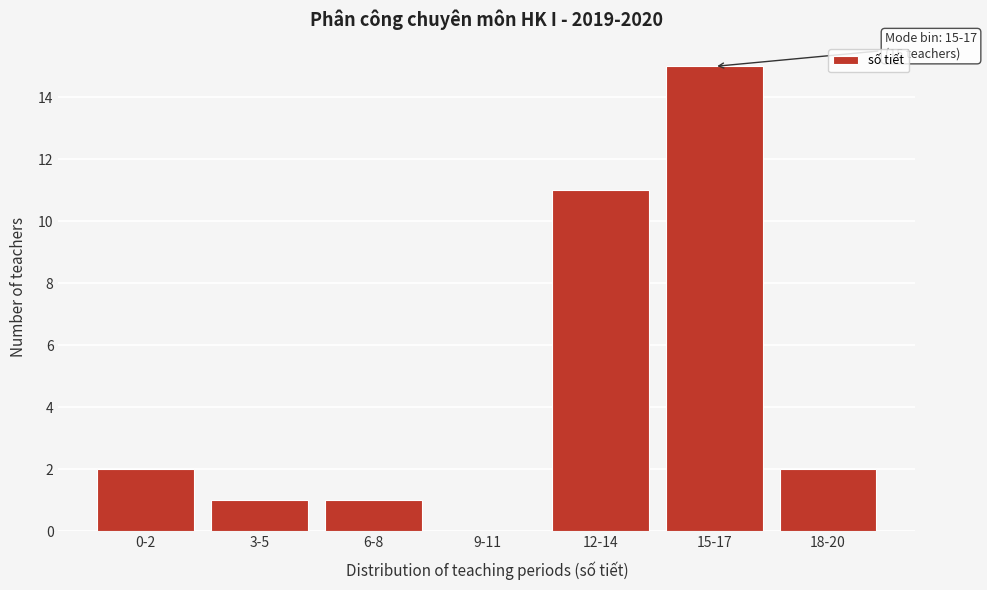

Reading left to right, what are all the values shown in this chart?

0-2=2	3-5=1	6-8=1	9-11=0	12-14=11	15-17=15	18-20=2